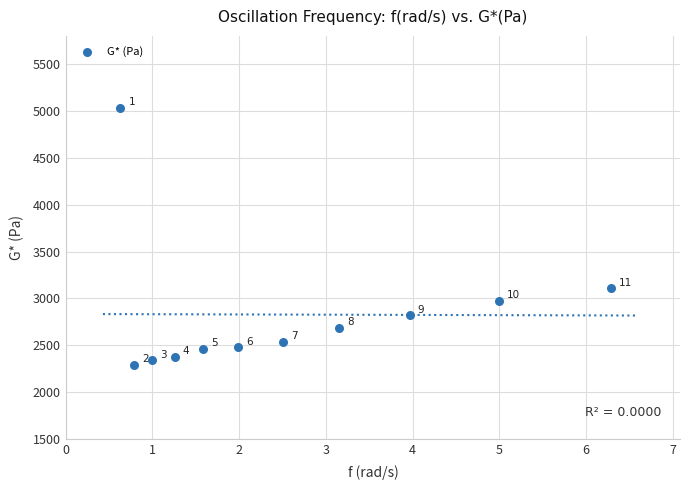

What Y value in the scatter plot is closest to 3664?

3106